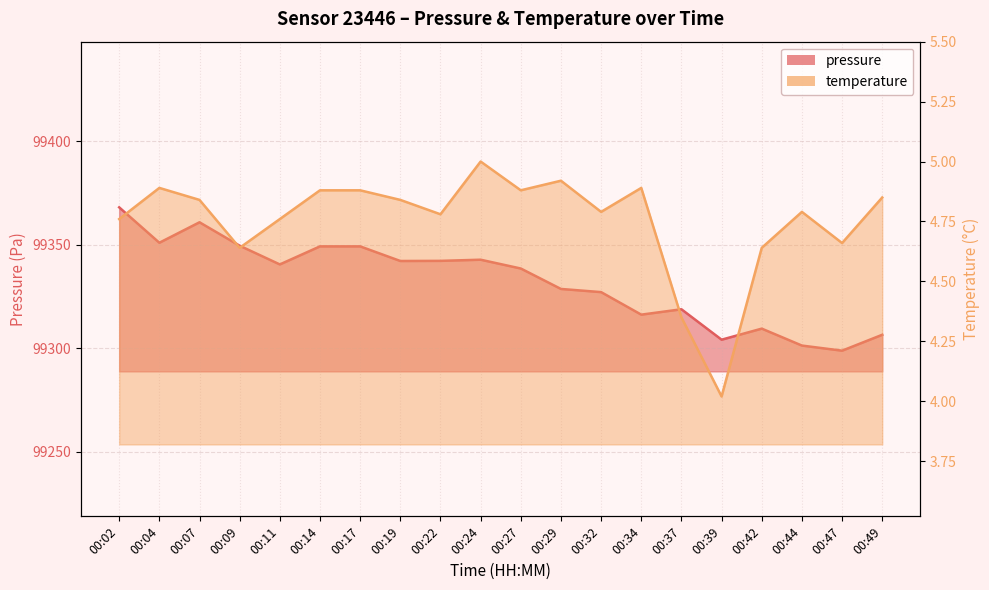

How many lines are shown in the chart?

2